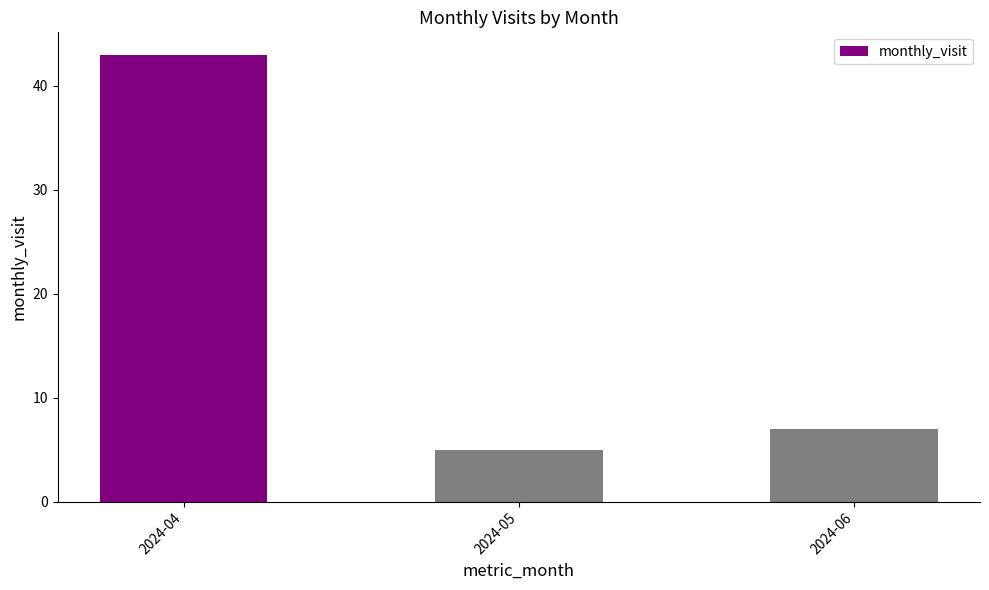

How many bars are there in total?

3